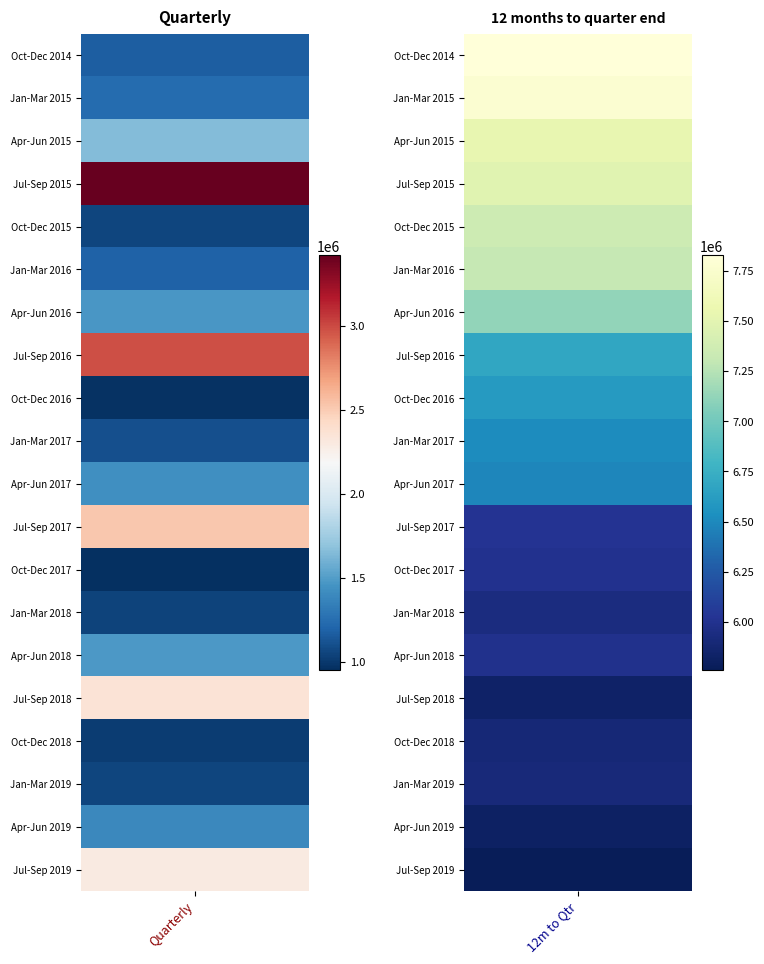

Is it true that 12 months to quarter end equals 2919635 at Jul-Sep 2018?

False